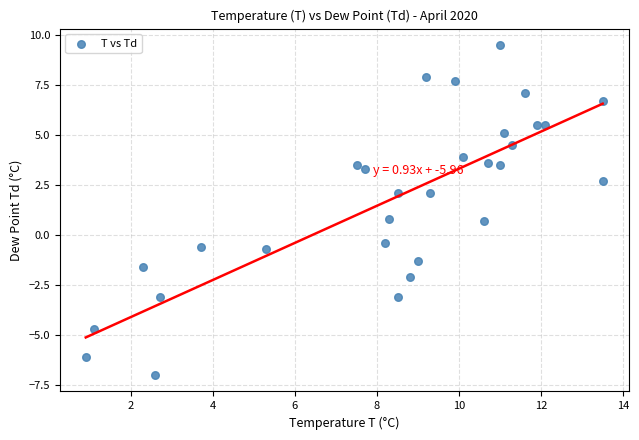

What is the range of Y values (max minus min)?

16.5